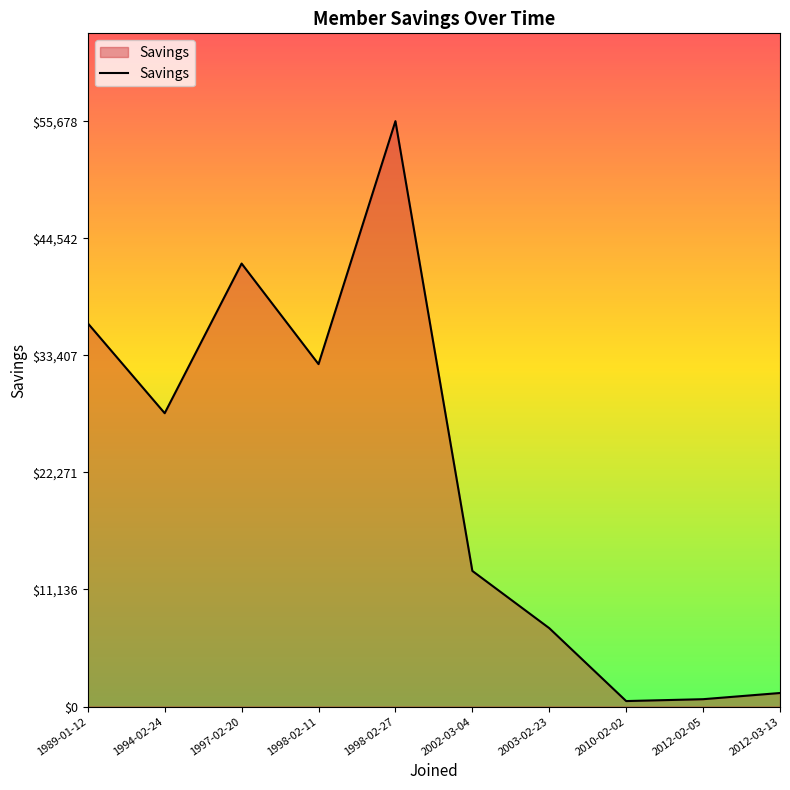

What is the sum of all values?

217598.1